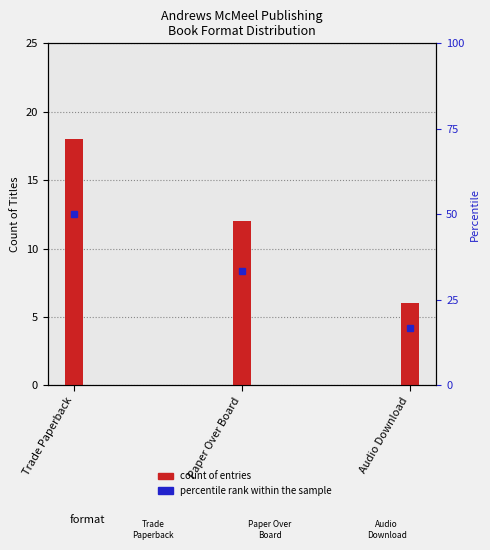

Is it true that the value at Trade Paperback is 18?

True